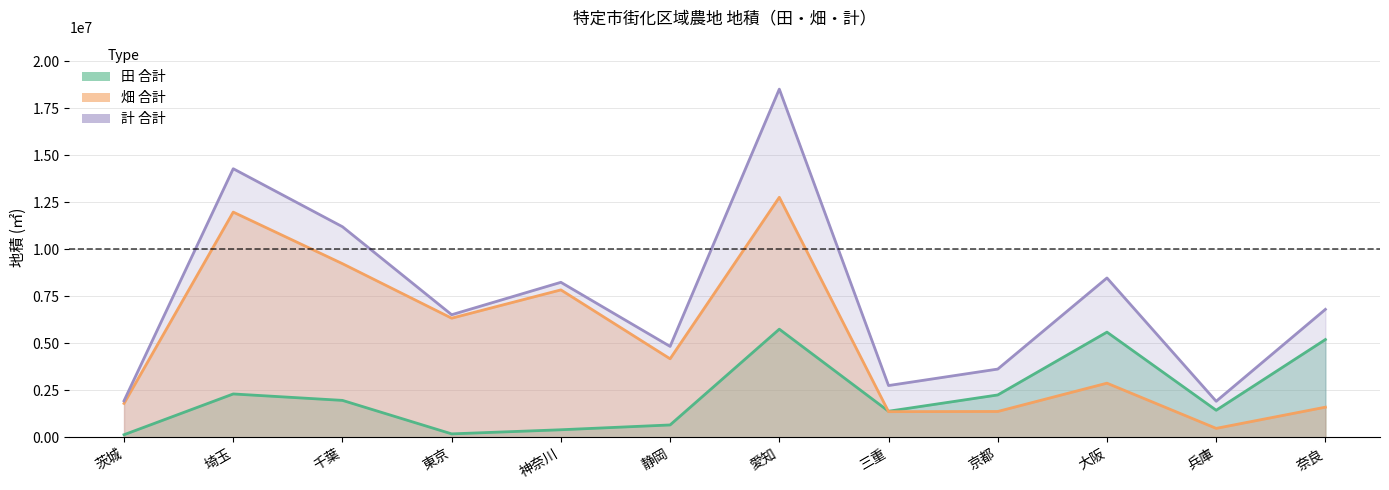

Where does the 畑 合計 series first go above 4179439?

埼玉